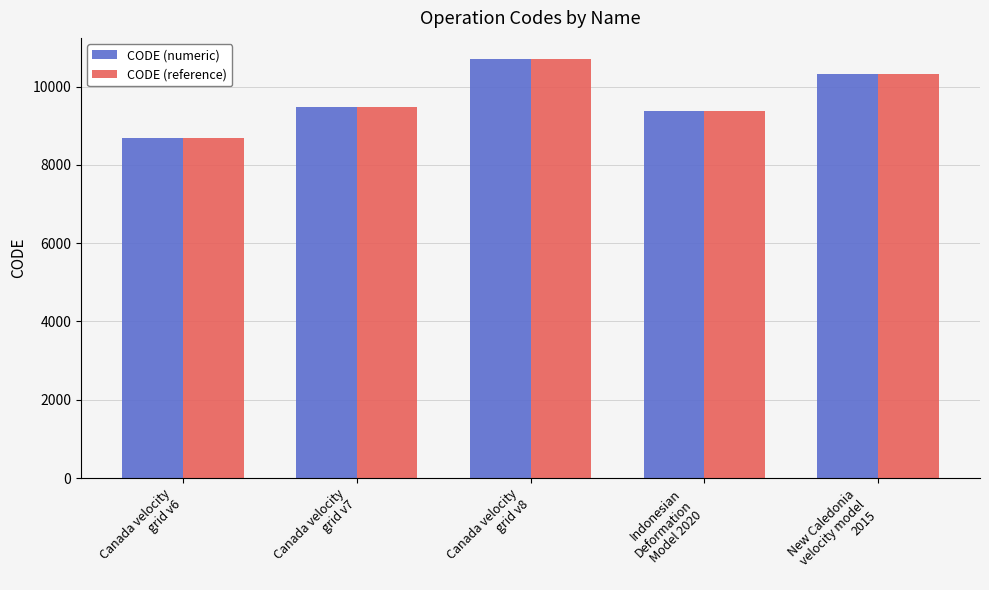

What is the difference between the maximum and minimum values in the CODE (reference) series?

2031